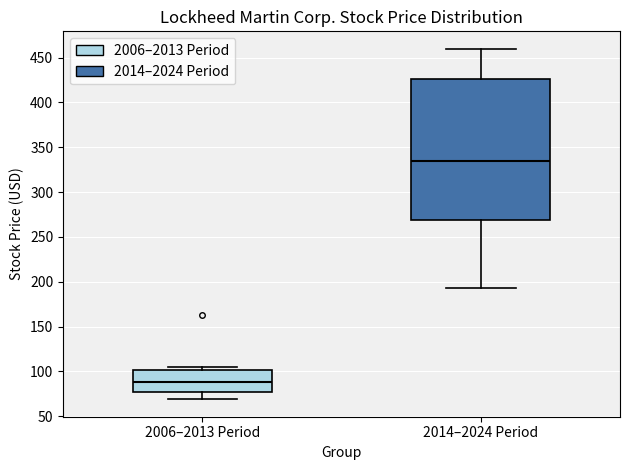

Which box is the tallest, from its lower edge to its upper edge?

2014–2024 Period